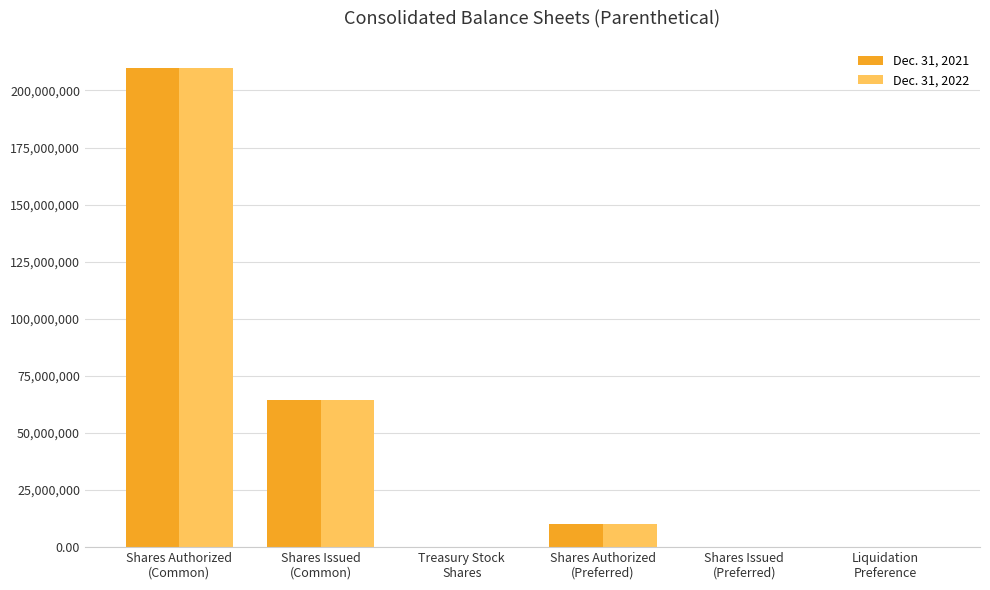

How many groups of bars are there?

6